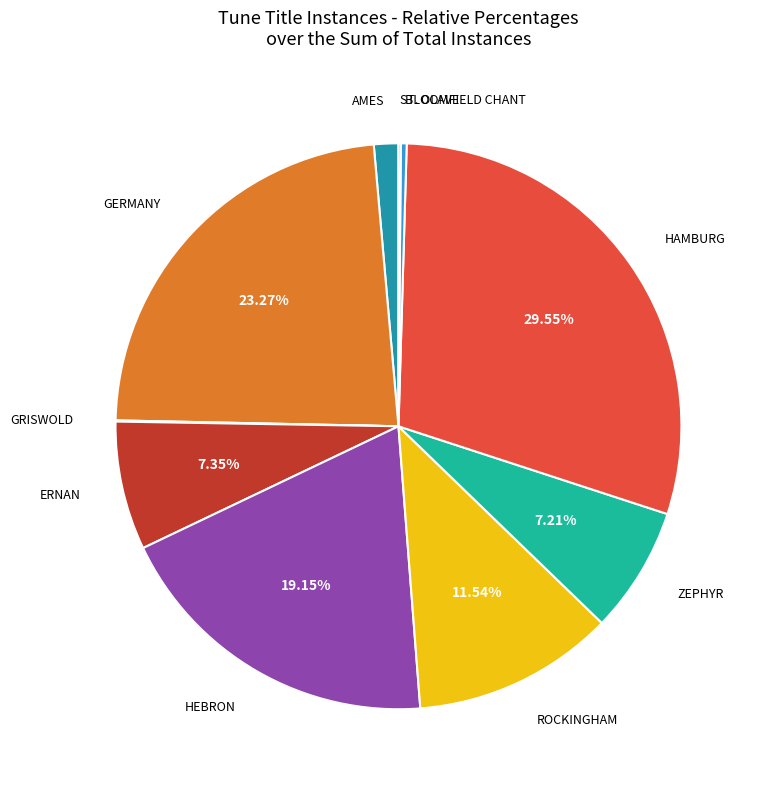

Does any single category account for the majority?

No